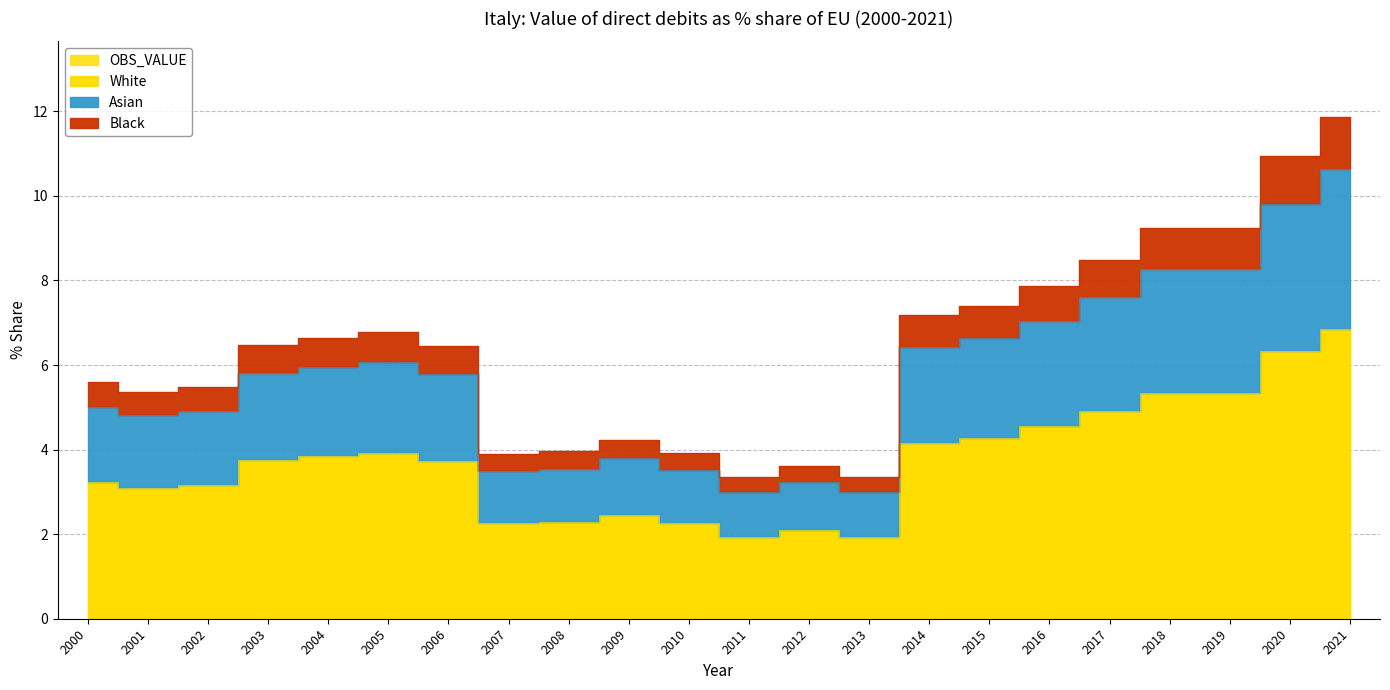

Which label corresponds to the smallest value in the chart?

2013